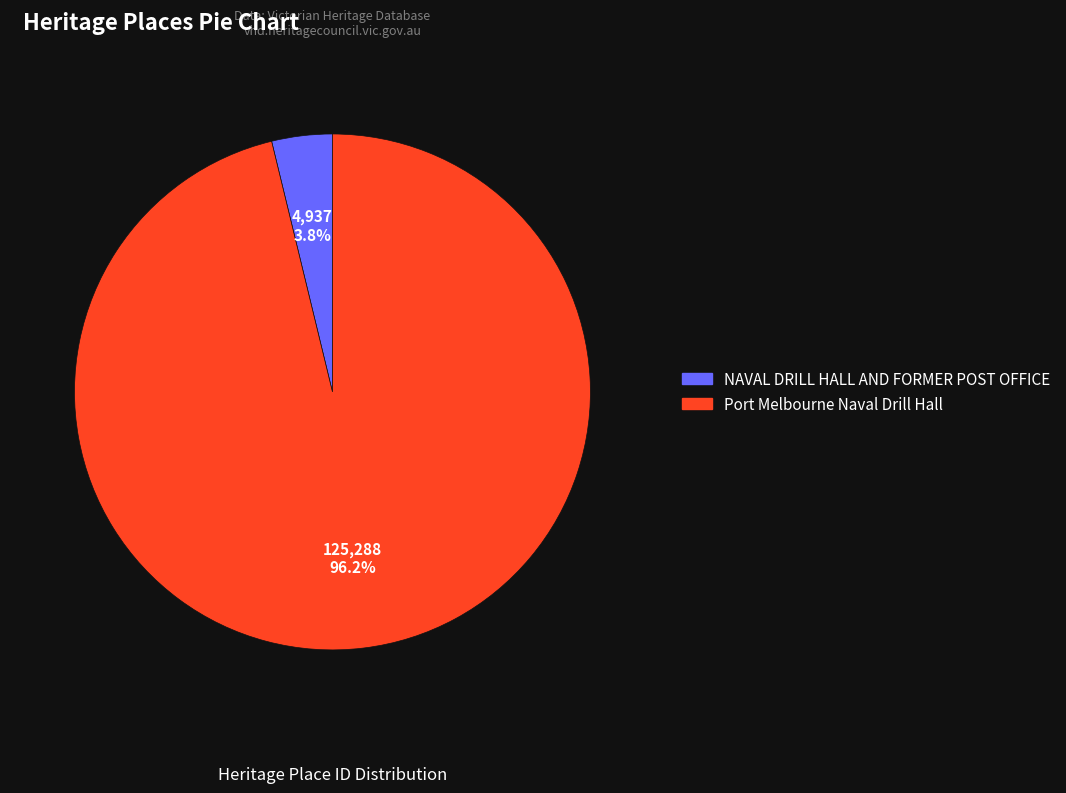

To the nearest percent, what portion does Port Melbourne Naval Drill Hall represent?

96%